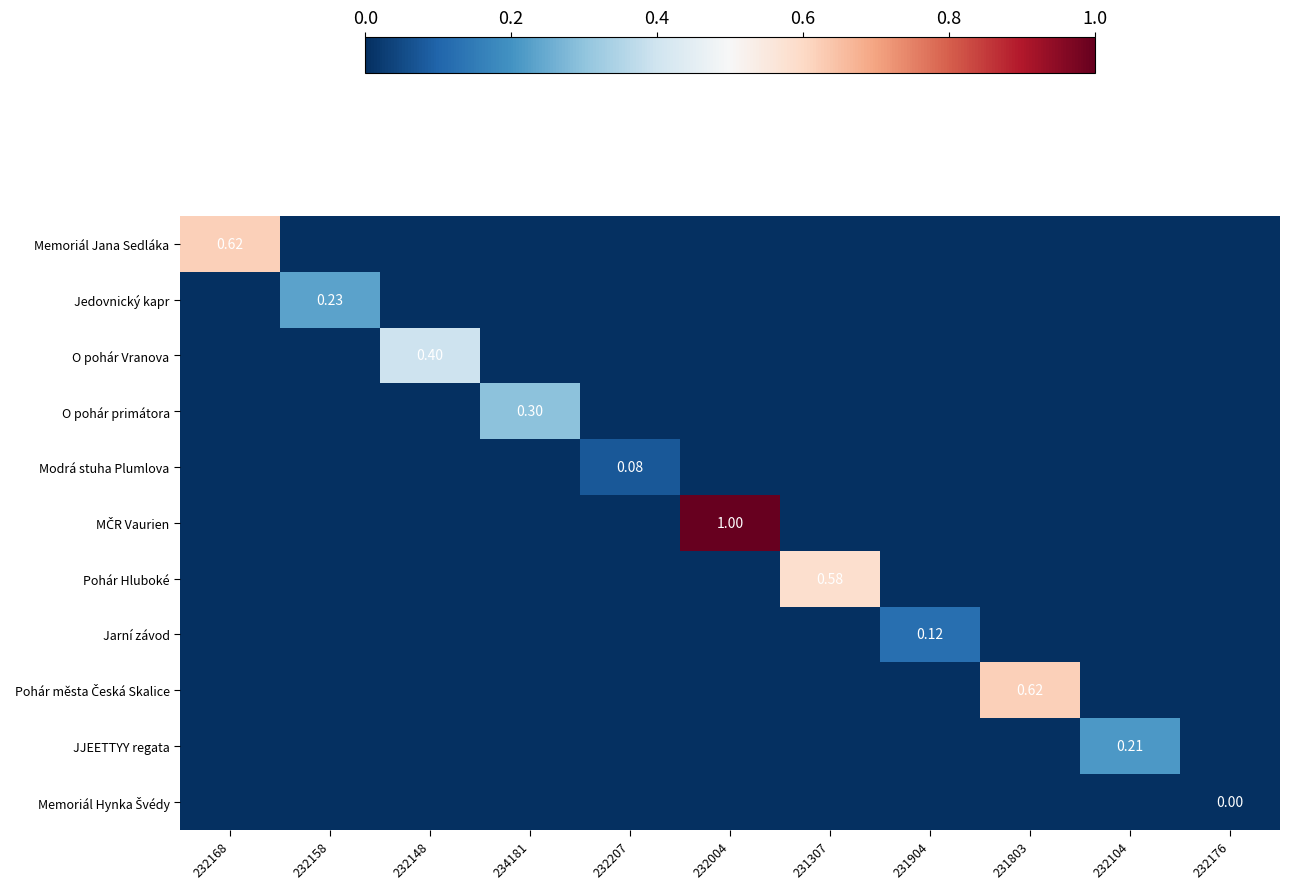

Which series has the largest range (max minus min)?

MČR Vaurien